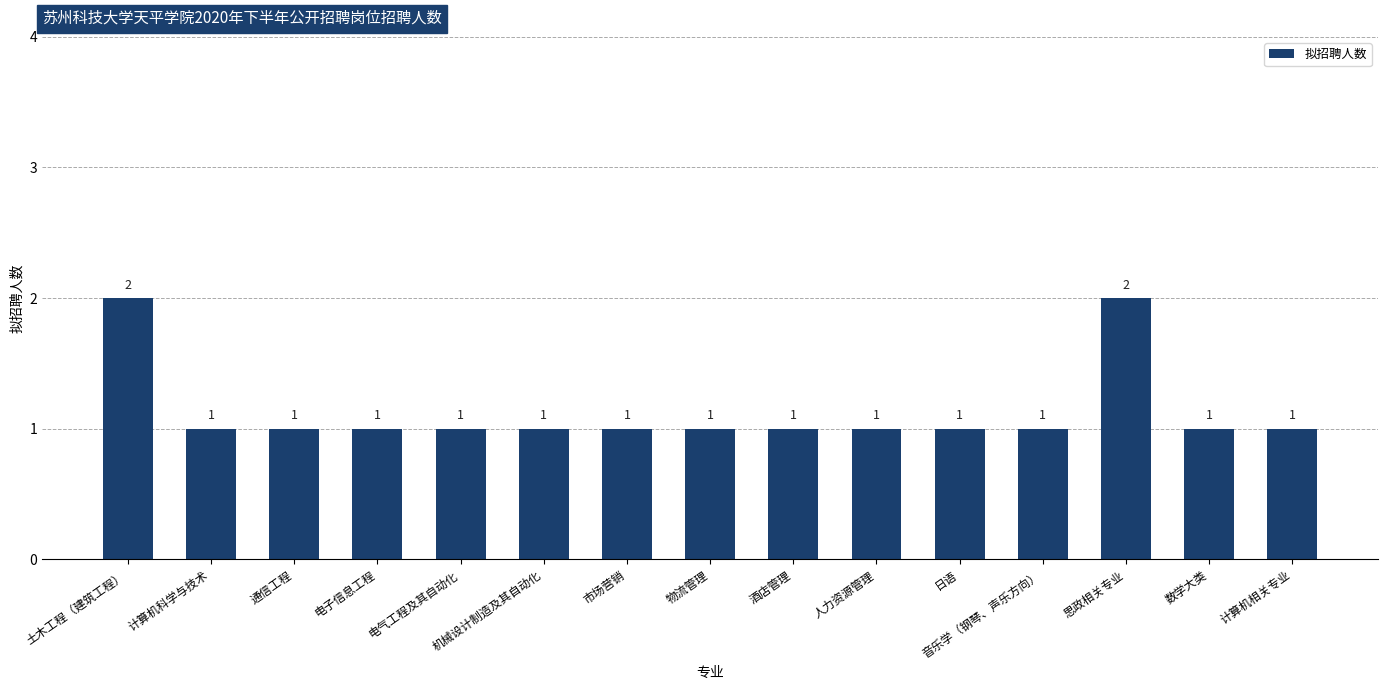

Reading right to left, list all the values displayed in this chart.

计算机相关专业=1	数学大类=1	思政相关专业=2	音乐学（钢琴、声乐方向）=1	日语=1	人力资源管理=1	酒店管理=1	物流管理=1	市场营销=1	机械设计制造及其自动化=1	电气工程及其自动化=1	电子信息工程=1	通信工程=1	计算机科学与技术=1	土木工程（建筑工程）=2